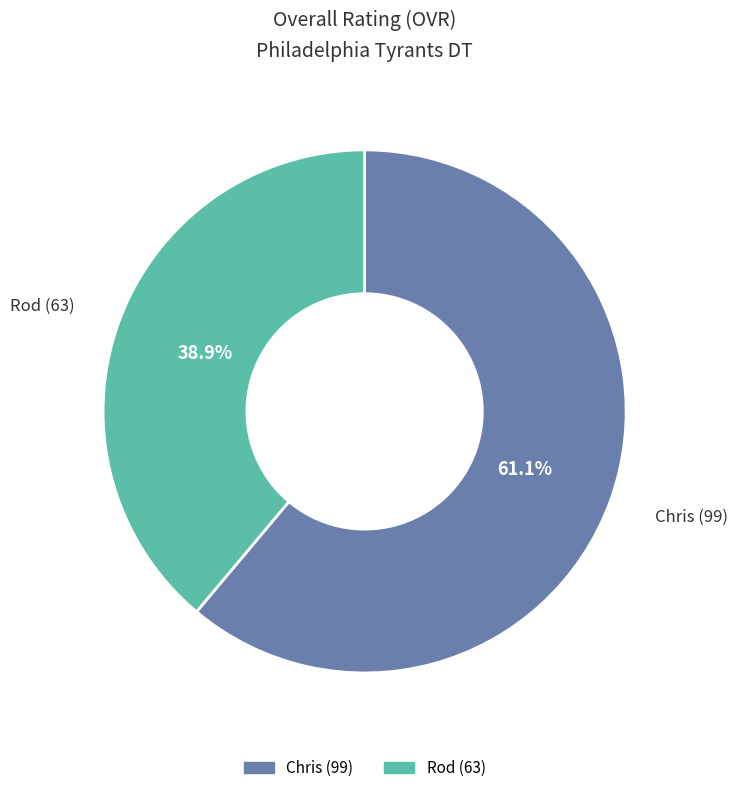

Is Rod the majority of the pie?

No